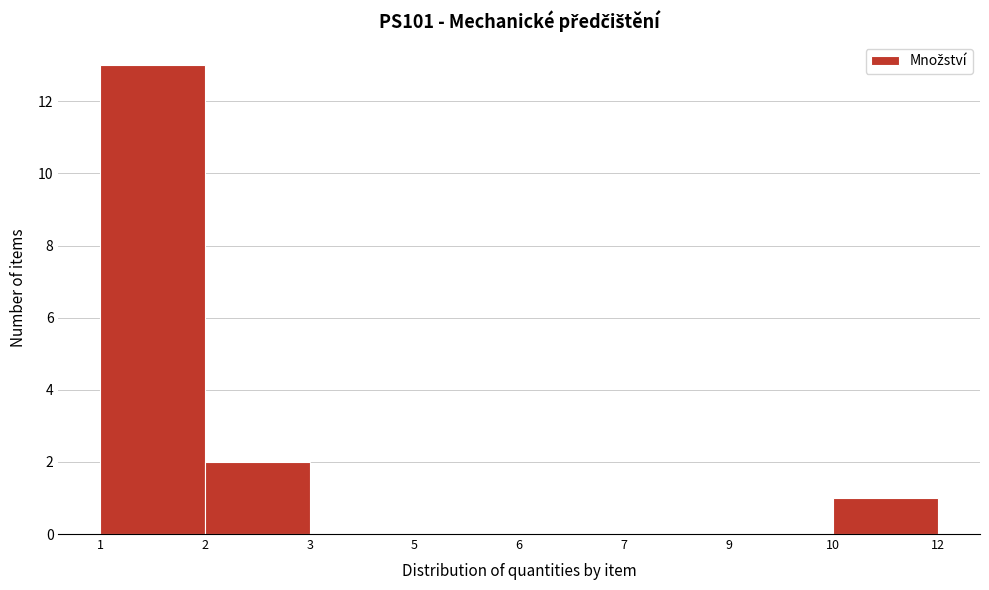

Reading left to right, list all the values displayed in this chart.

1=13	2=2	3=0	5=0	6=0	7=0	9=0	10=1